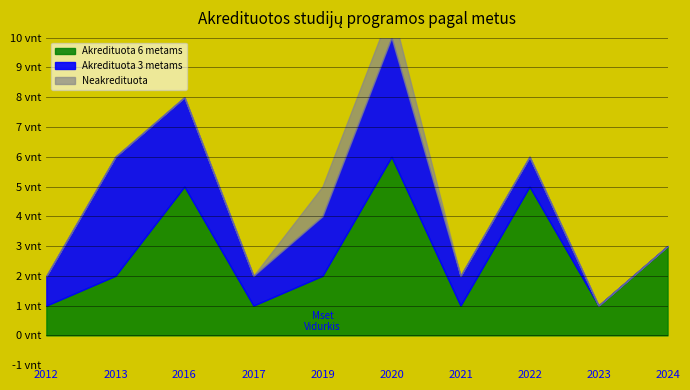

True or false: Akredituota and Akredituota 3 metams intersect in this chart.

False